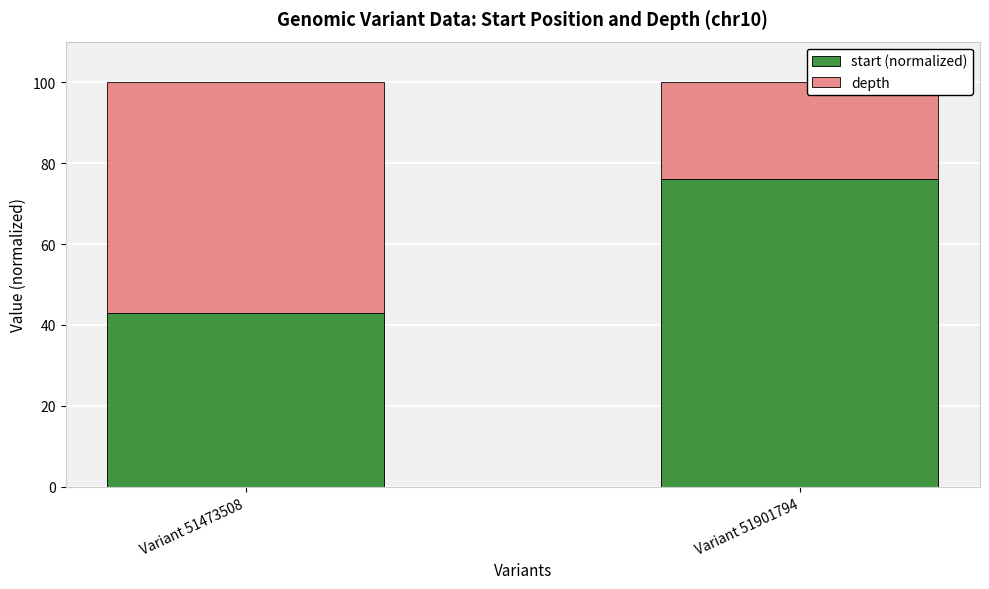

What is the sum of all start (normalized) values?

119.0